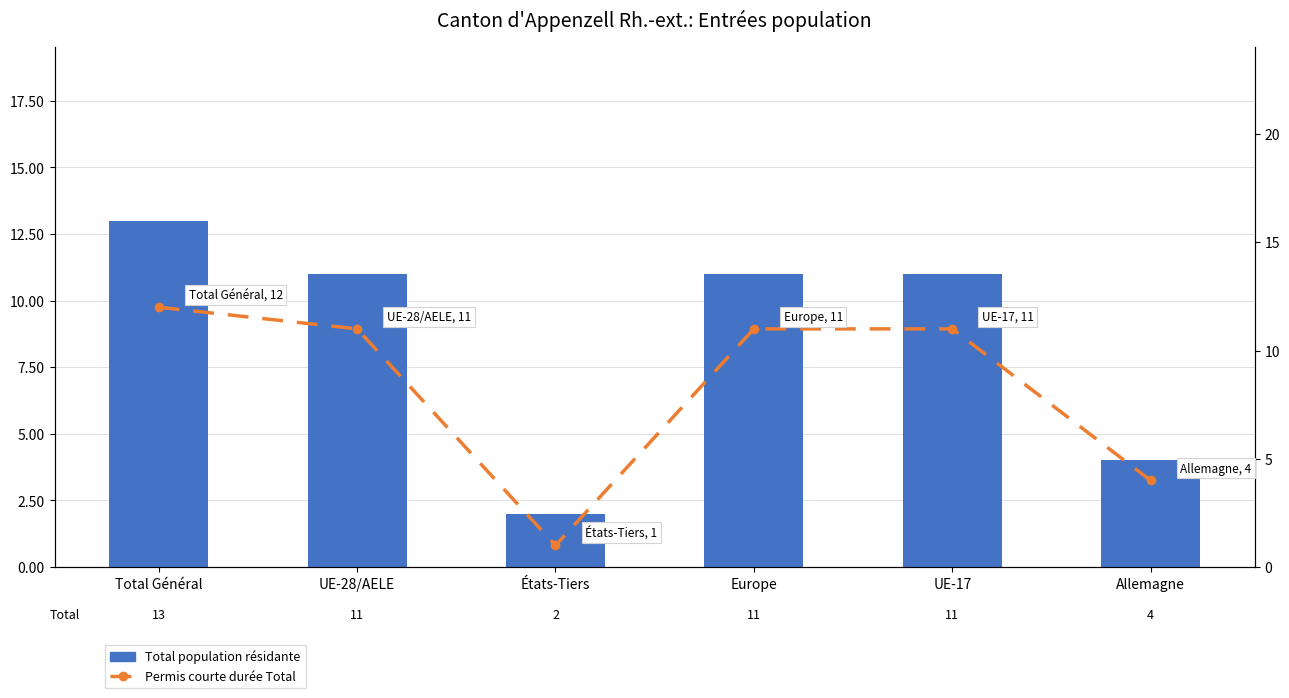

True or false: Total population résidante has a value of 11 at UE-17.

True